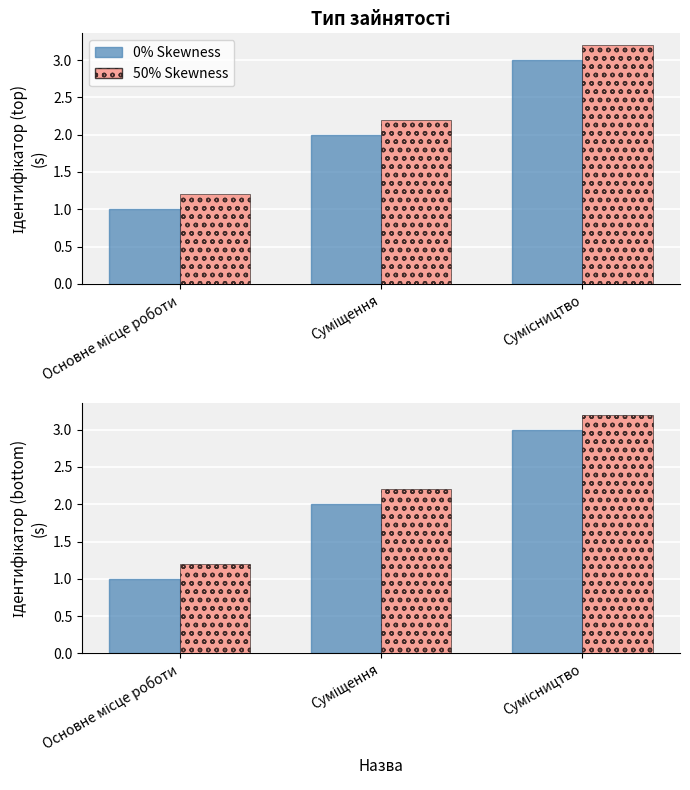

What is the approximate value of 50% Skewness at Основне місце роботи?

1.2